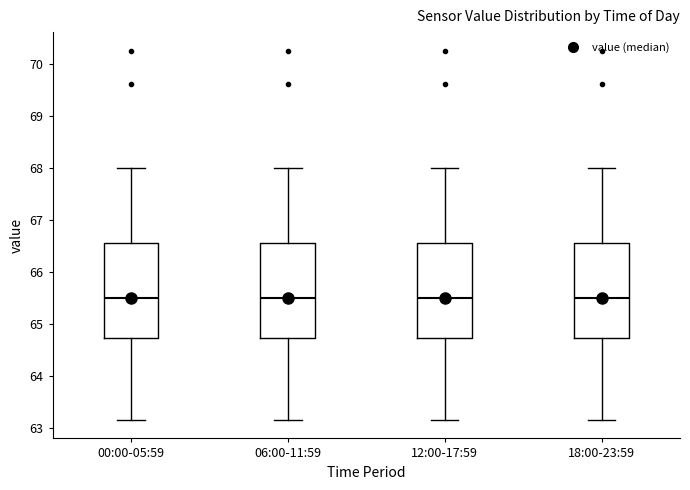

Reading left to right, read every box against the y-axis: the position of its median line, the range the box covers, and the ends of its whiskers. The values are not printed on the chart, so give them approximately, as read against the axis.

00:00-05:59: median 65.5, box 64.7 to 66.6, whiskers 63.2 to 68.0
06:00-11:59: median 65.5, box 64.7 to 66.6, whiskers 63.2 to 68.0
12:00-17:59: median 65.5, box 64.7 to 66.6, whiskers 63.2 to 68.0
18:00-23:59: median 65.5, box 64.7 to 66.6, whiskers 63.2 to 68.0